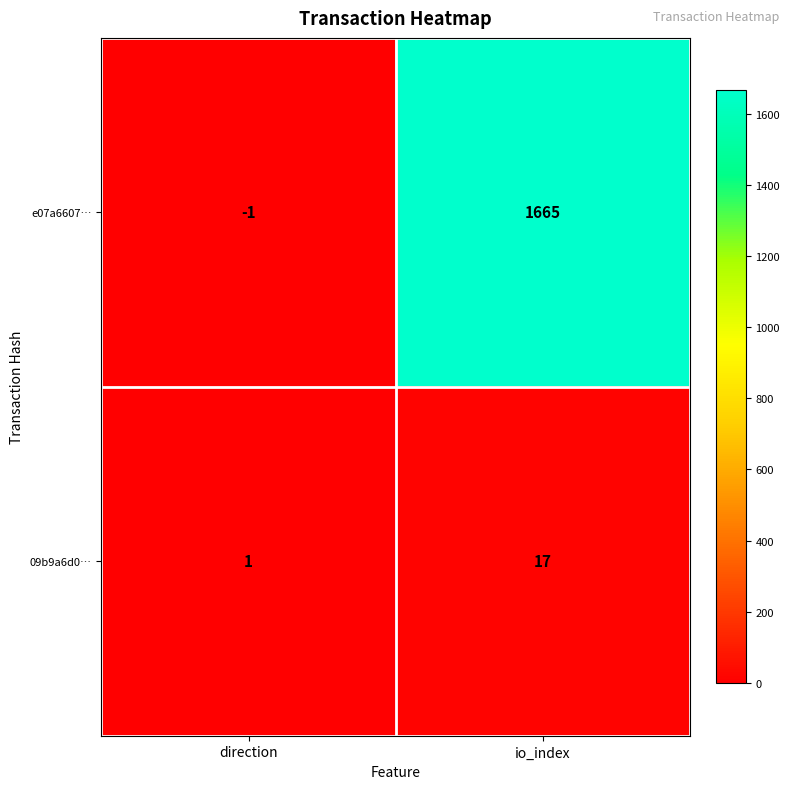

List the series in order of their overall mean, lowest first.

09b9a6d0…, e07a6607…